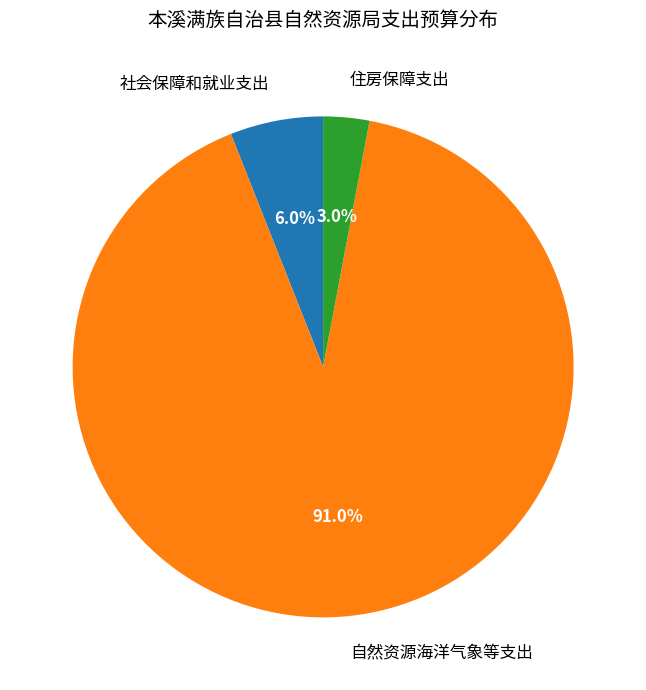

Which has a higher value, 自然资源海洋气象等支出 or 社会保障和就业支出?

自然资源海洋气象等支出